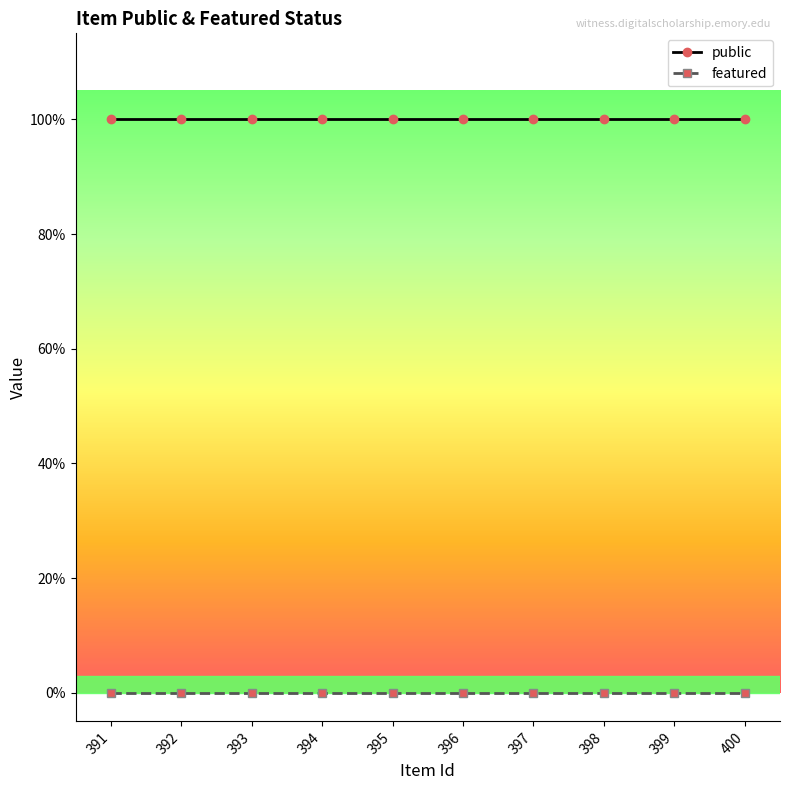

What is the lowest value of the public series?

1